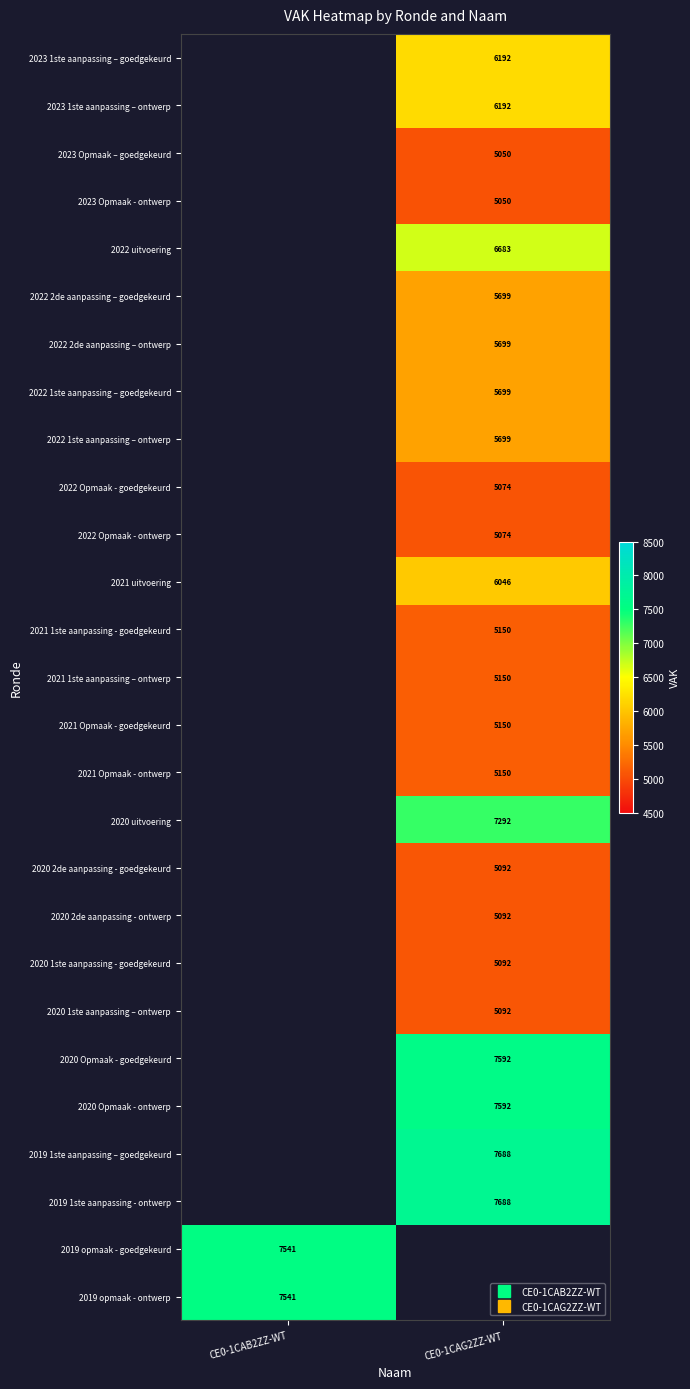

At which category does the chart reach its peak across all series?

CE0-1CAG2ZZ-WT